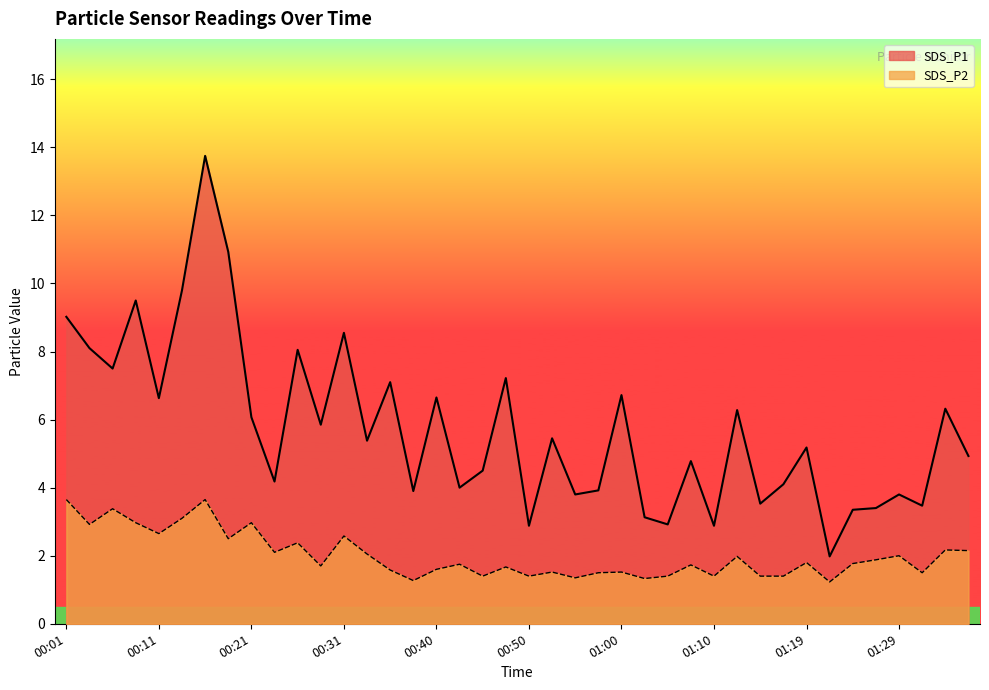

Is the value of SDS_P1 at 00:53 greater than the value of SDS_P2 at 00:35?

Yes